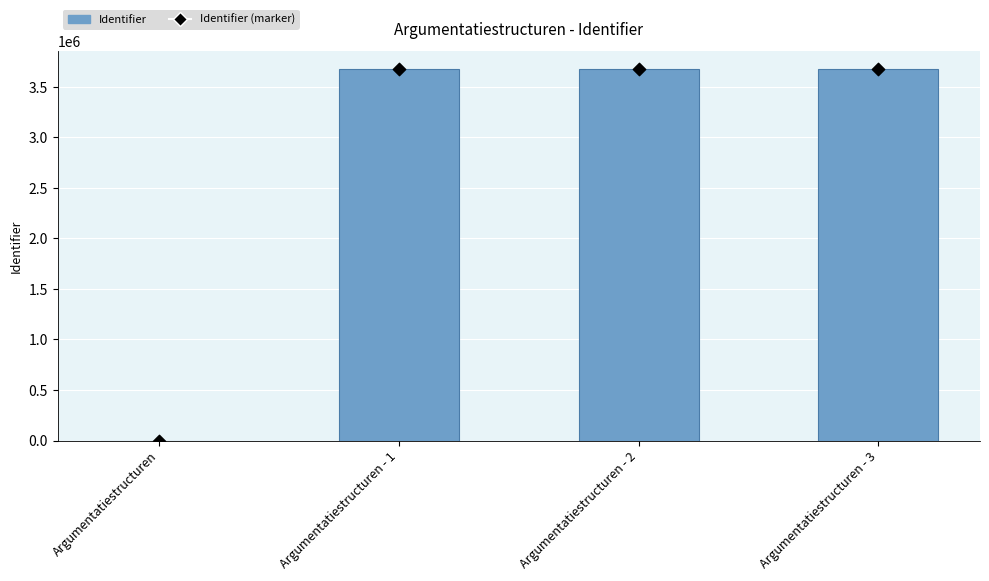

Which series has the largest Y range (max minus min)?

Identifier